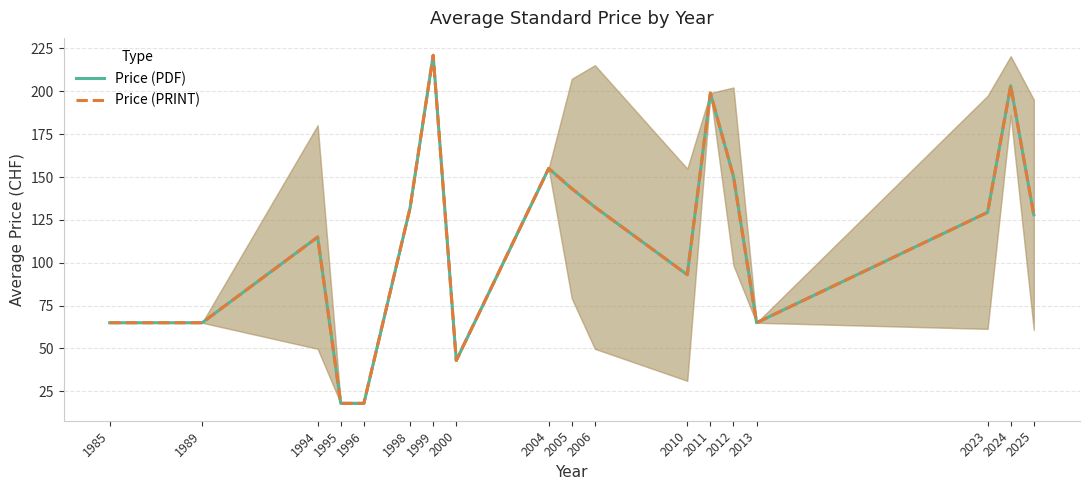

Which series has the largest total across all categories?

Price (PDF)